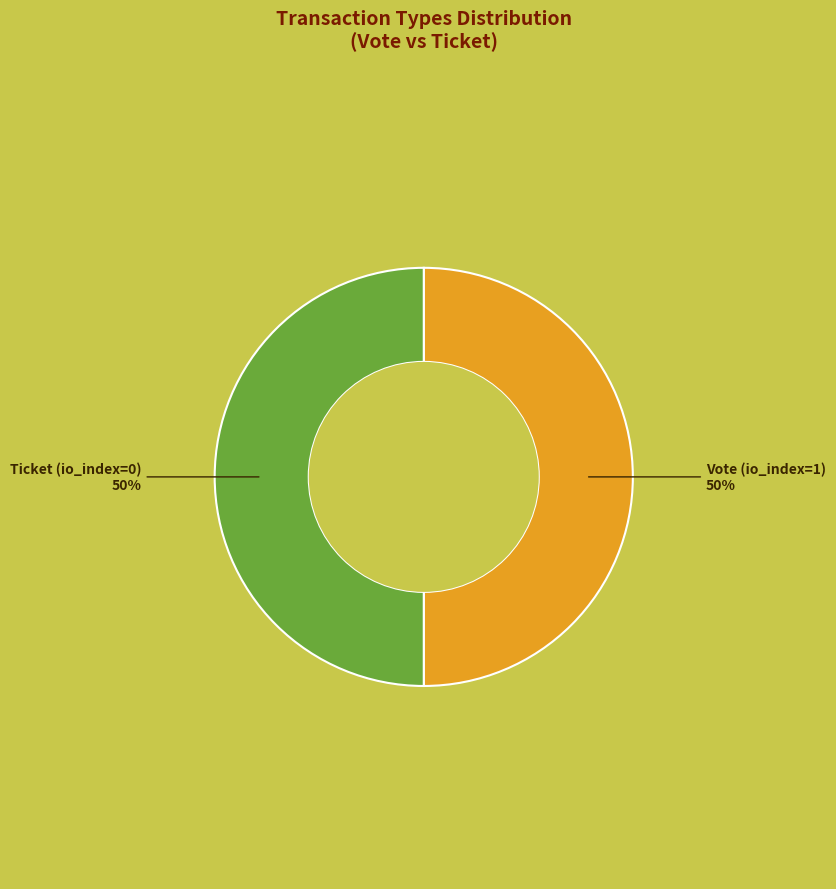

Approximately how many times larger is the value at Ticket (io_index=0) compared to Vote (io_index=1)?

1.0